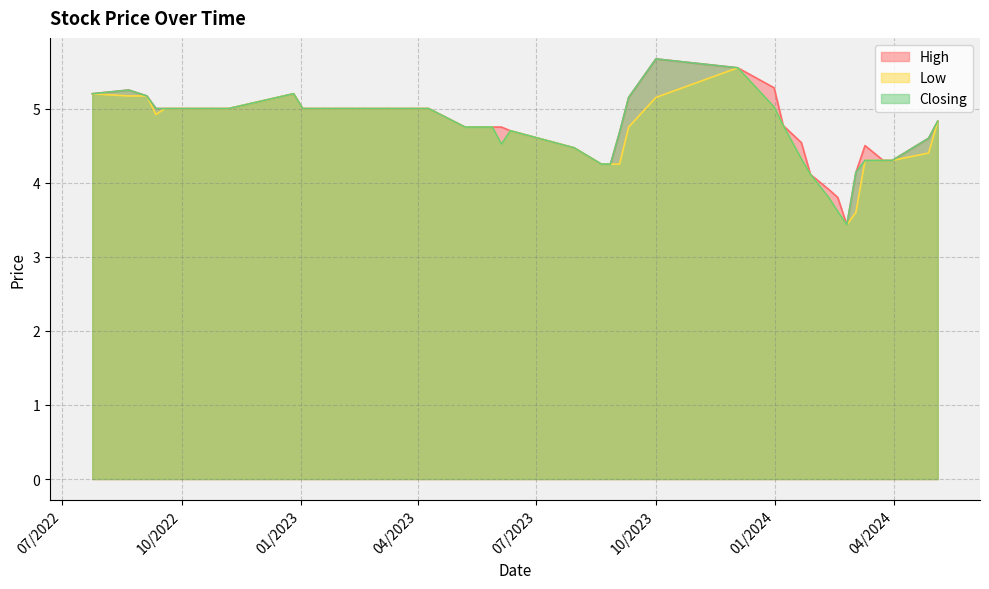

Which series has the largest range (max minus min)?

High